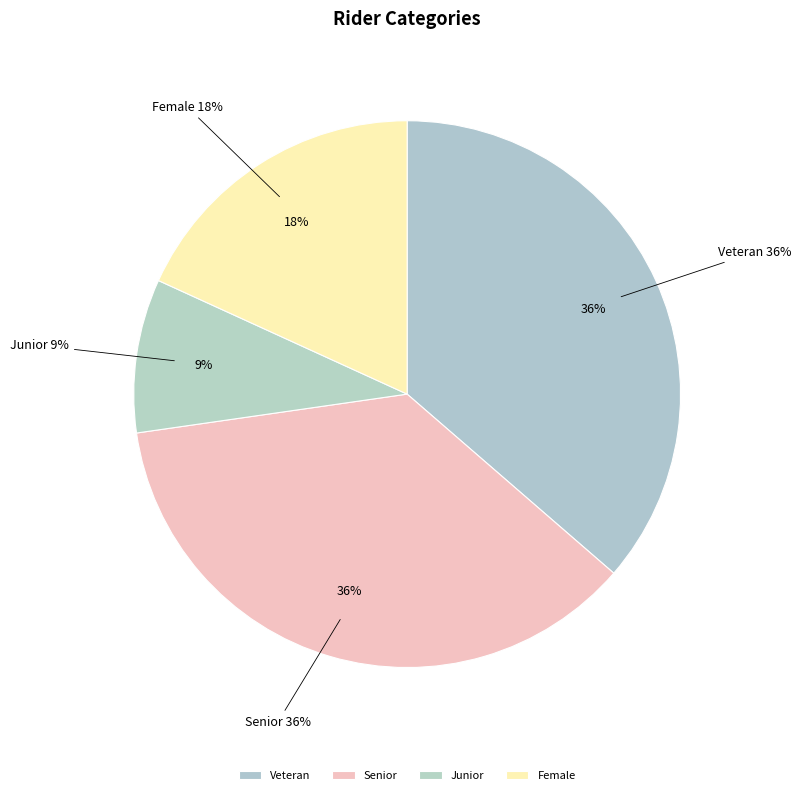

Which has a higher value, Junior or Senior?

Senior